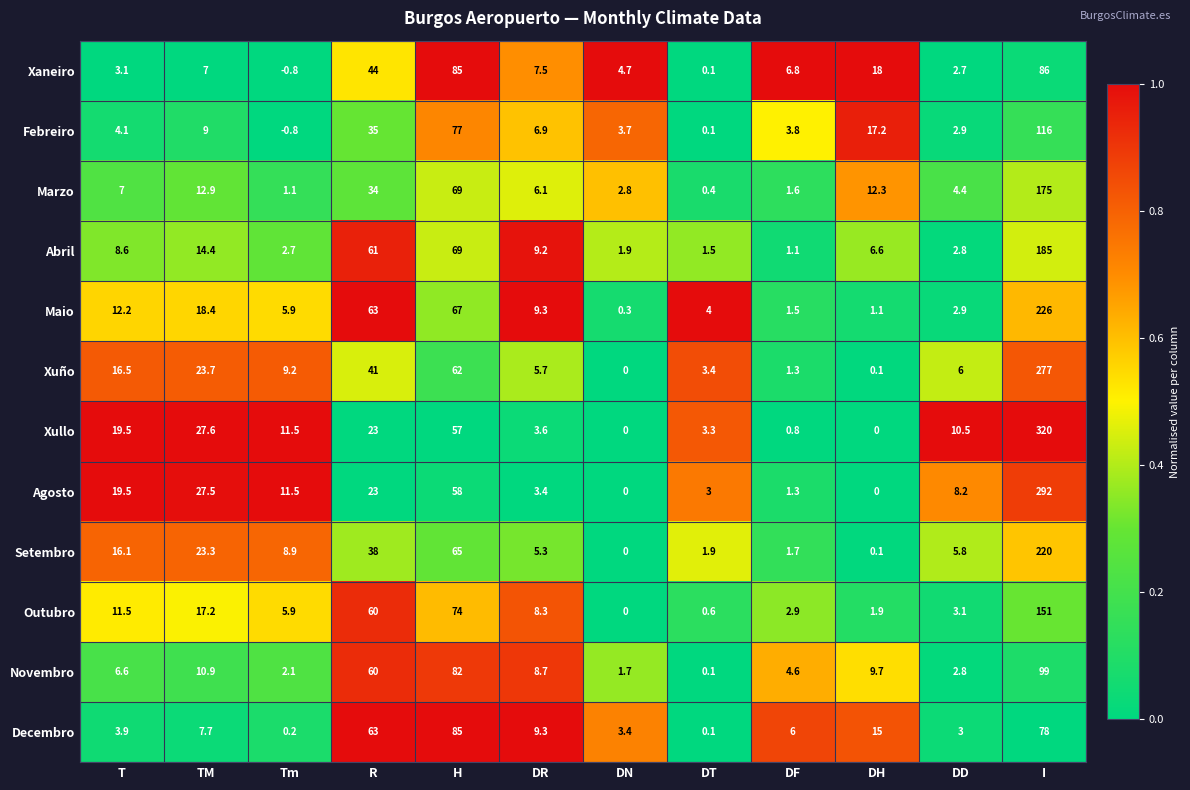

What is the total value across all series at TM?

199.6